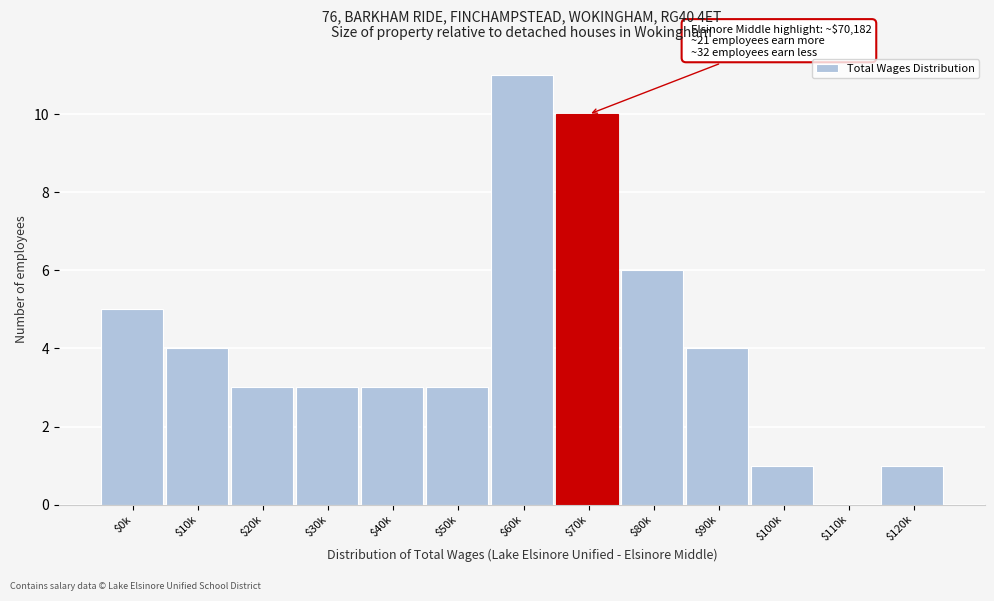

What is the maximum value shown in the chart?

11